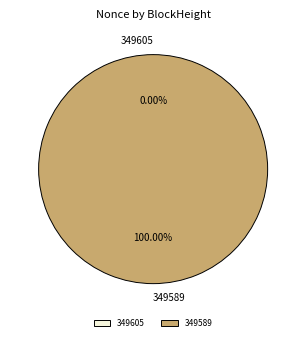

True or false: 349589 accounts for 94% of the total.

False